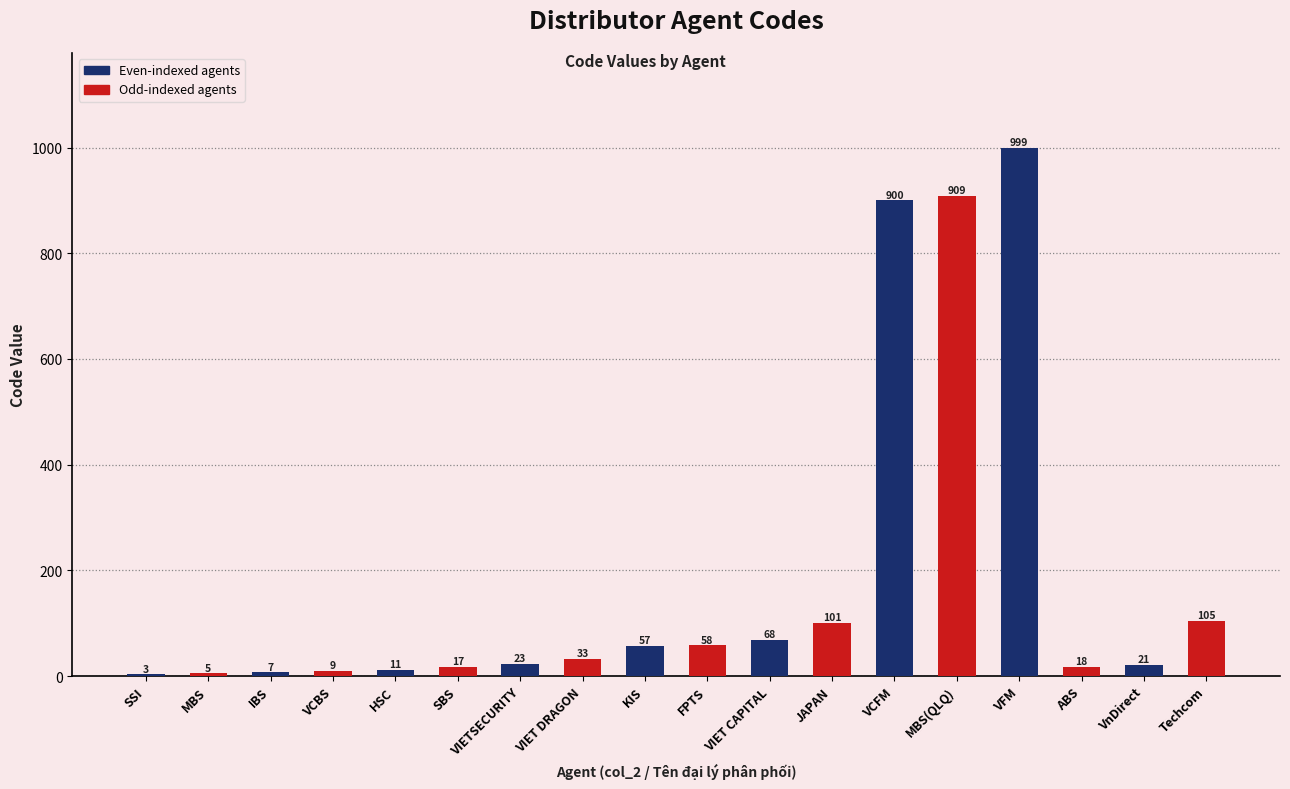

Between VIET CAPITAL and VCBS, which is larger?

VIET CAPITAL